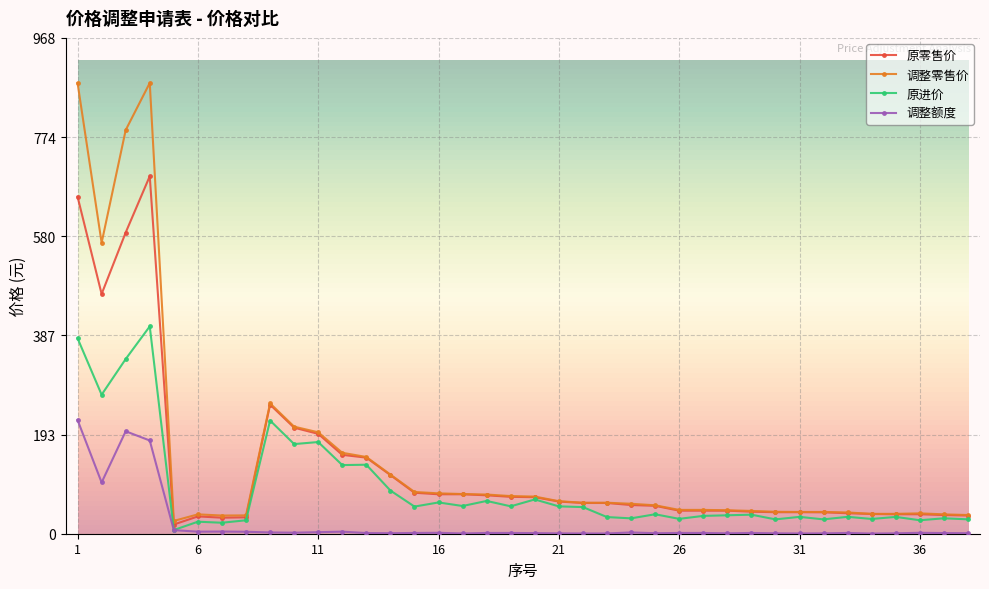

True or false: 原零售价 has more than 0 points higher than both neighbors.

True